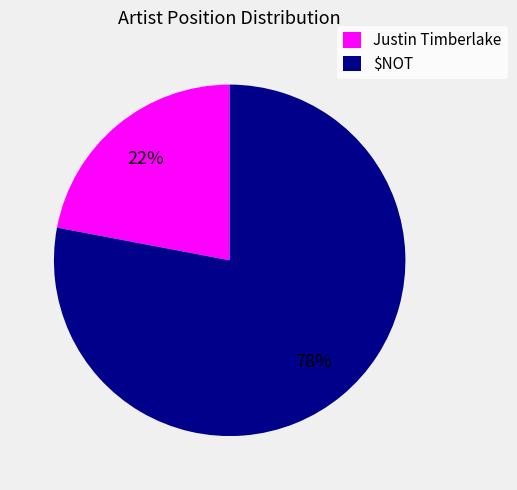

The $NOT slice represents 78% of the pie. True or false?

True